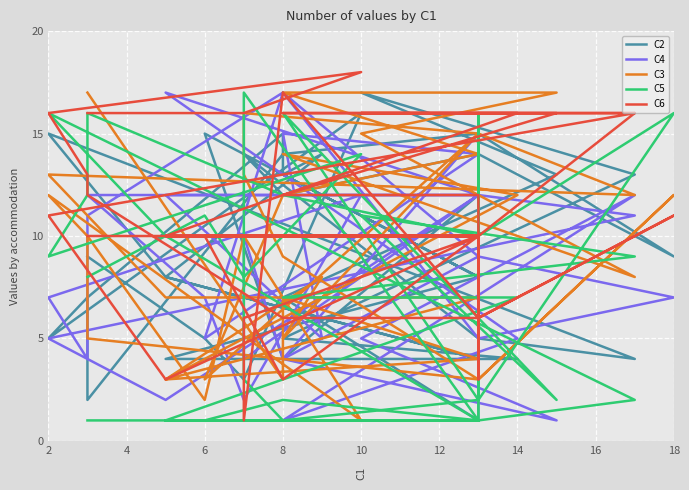

Which series has the widest spread of values?

C6